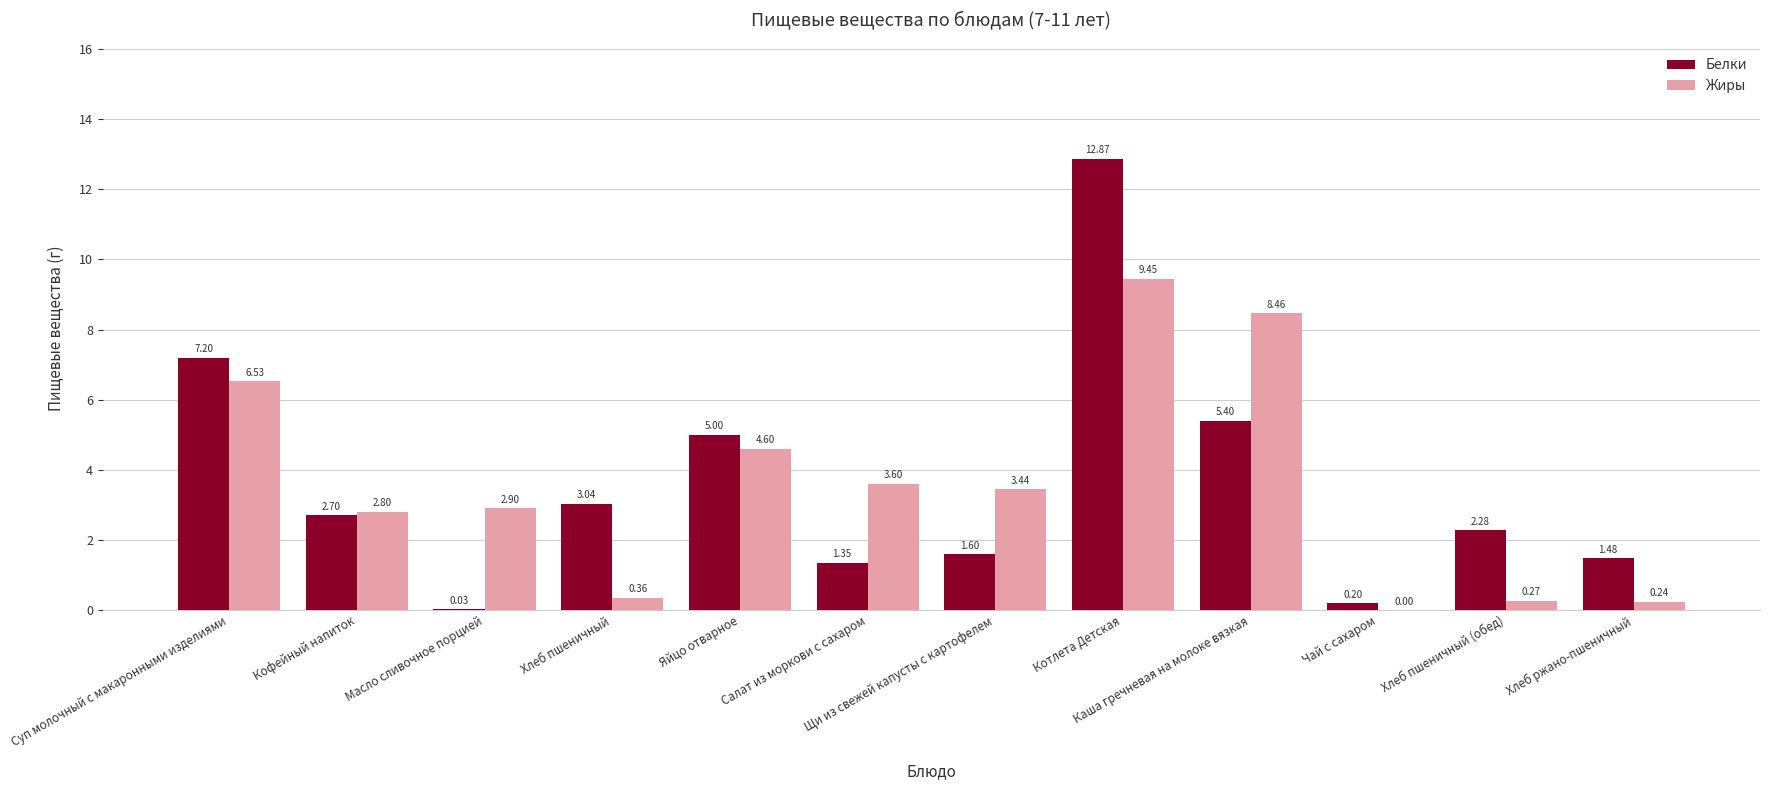

Where is Белки nearest to the value 6?

Каша гречневая на молоке вязкая